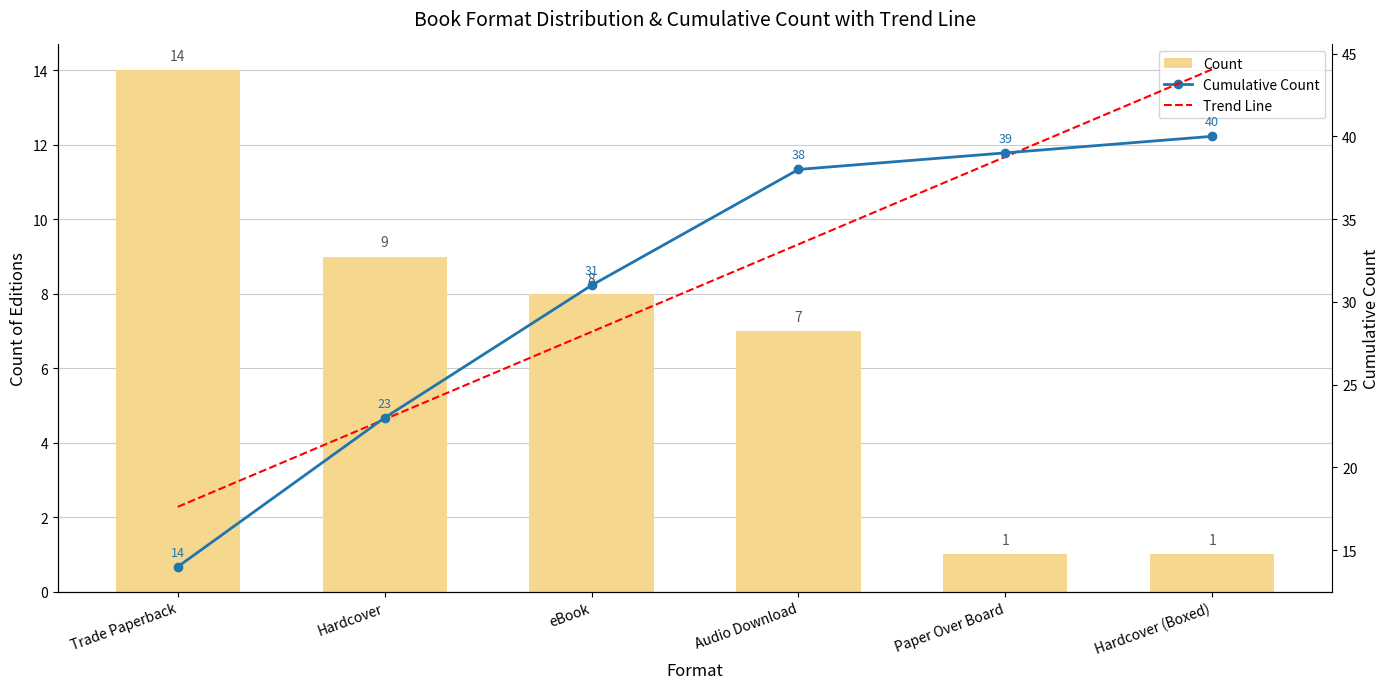

What is the sum of all Trend Line values?

185.0